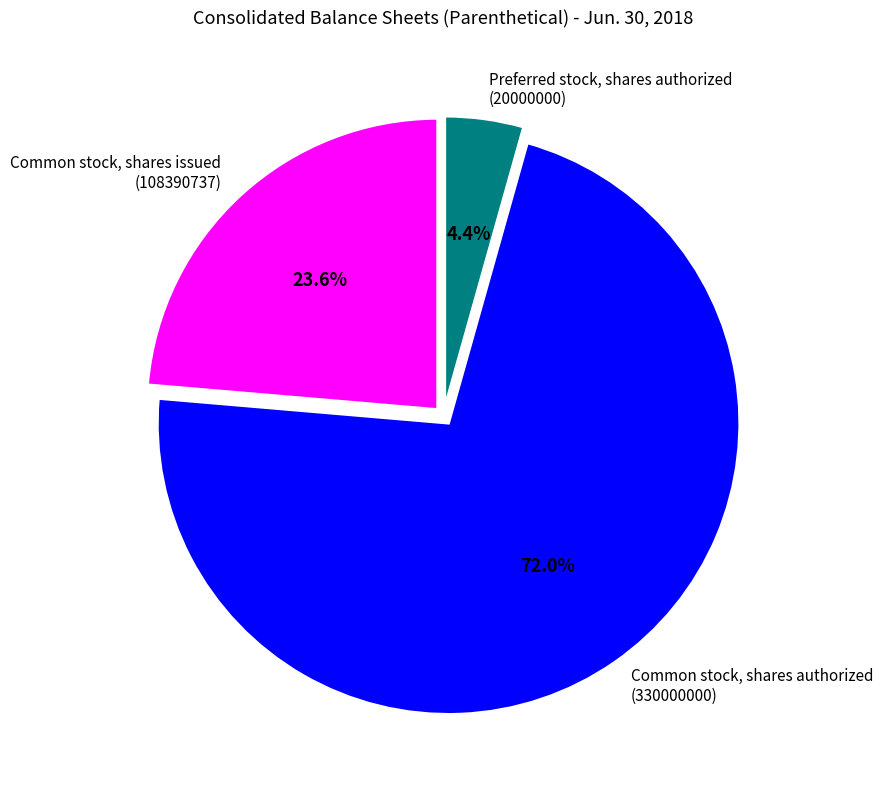

Which slice is the largest?

Common stock, shares authorized (330000000)